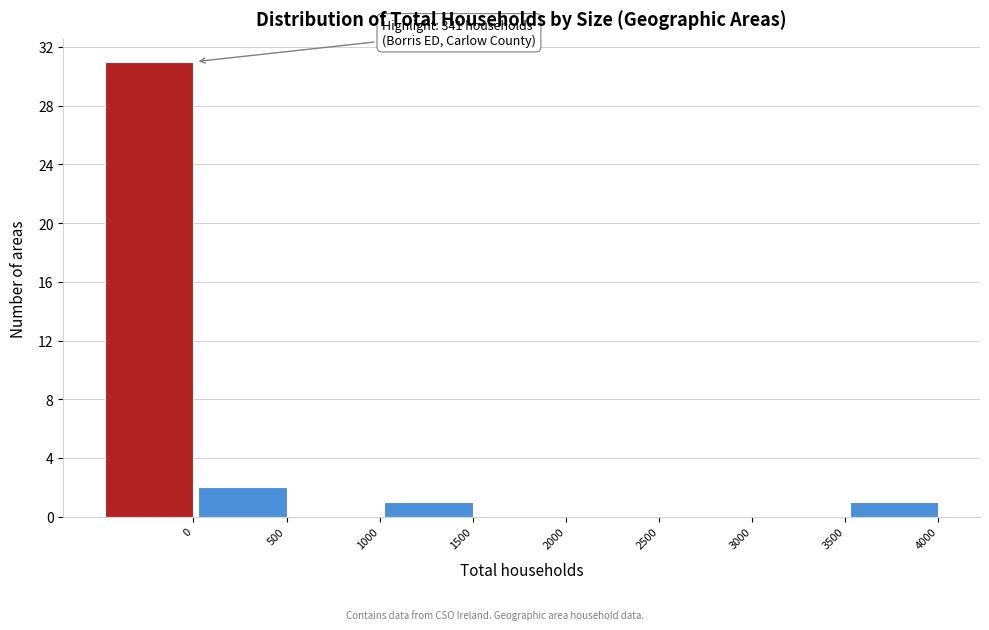

Reading left to right, list all the values displayed in this chart.

0=31	500=2	1000=0	1500=1	2000=0	2500=0	3000=0	3500=0	4000=1